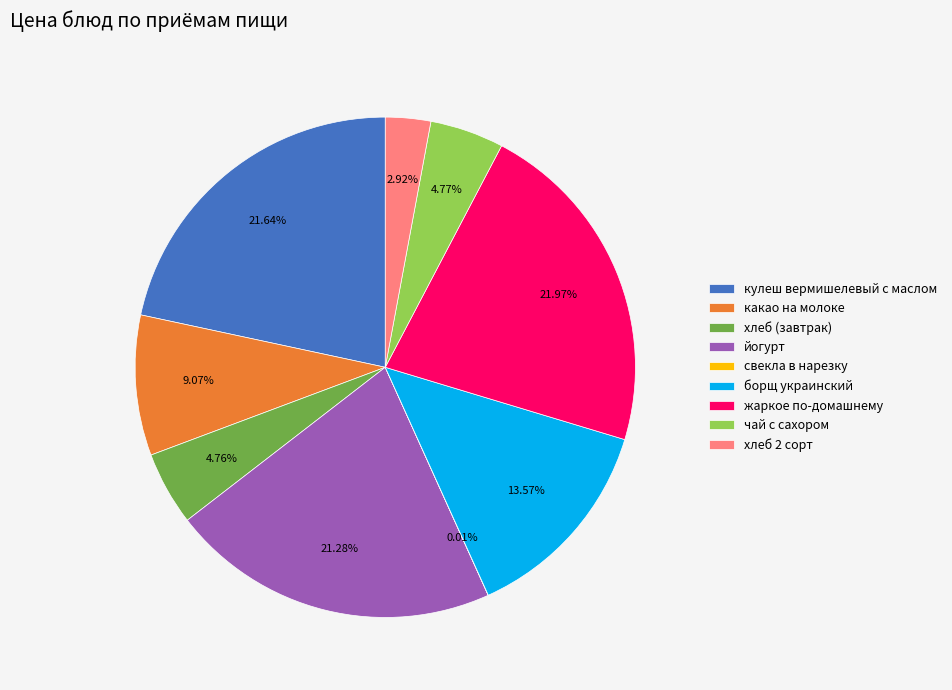

Is the sum of кулеш вермишелевый с маслом and чай с сахором greater than half?

No